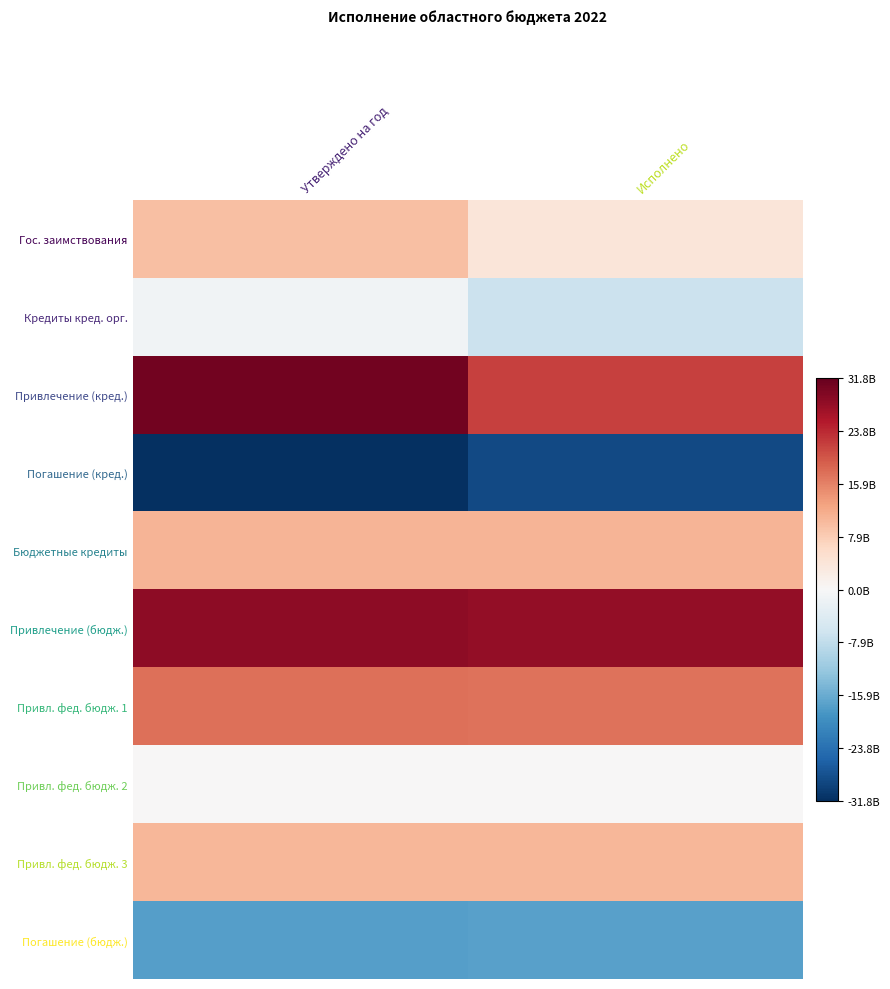

At which category is the sum across all series the highest?

Утверждено на год